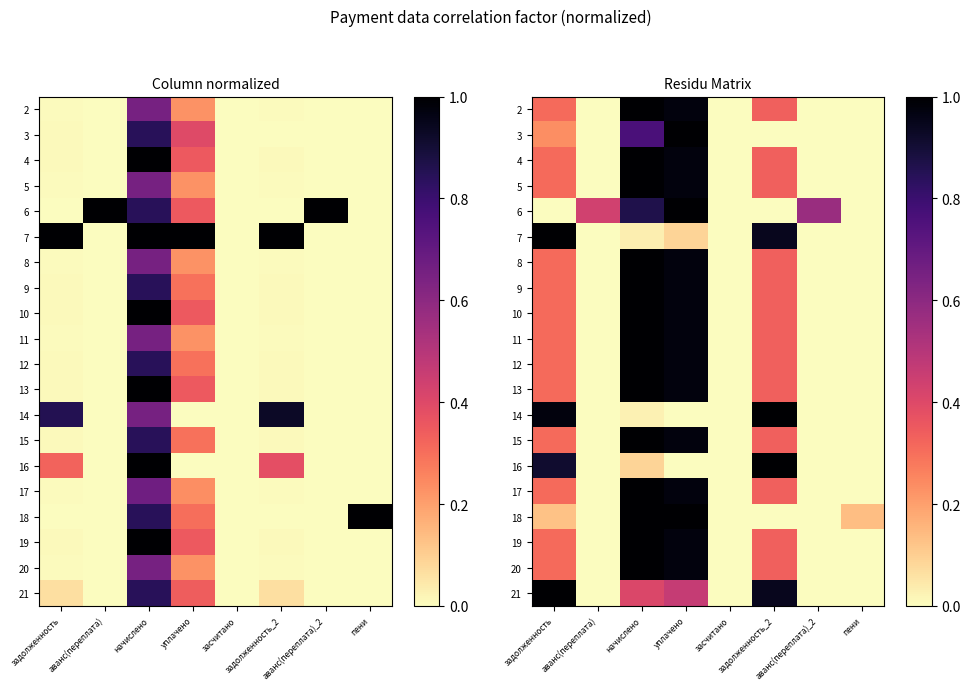

How many positive values does the 8 series have?

4